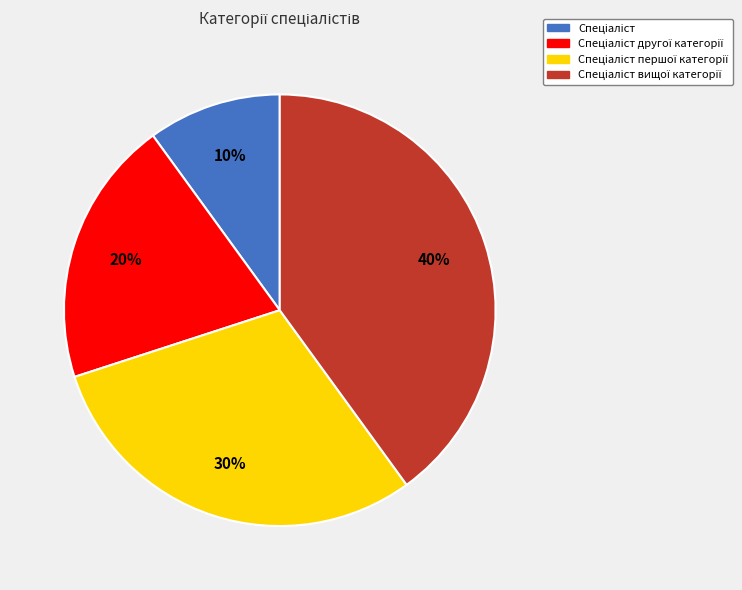

Is there a majority slice in this chart?

No